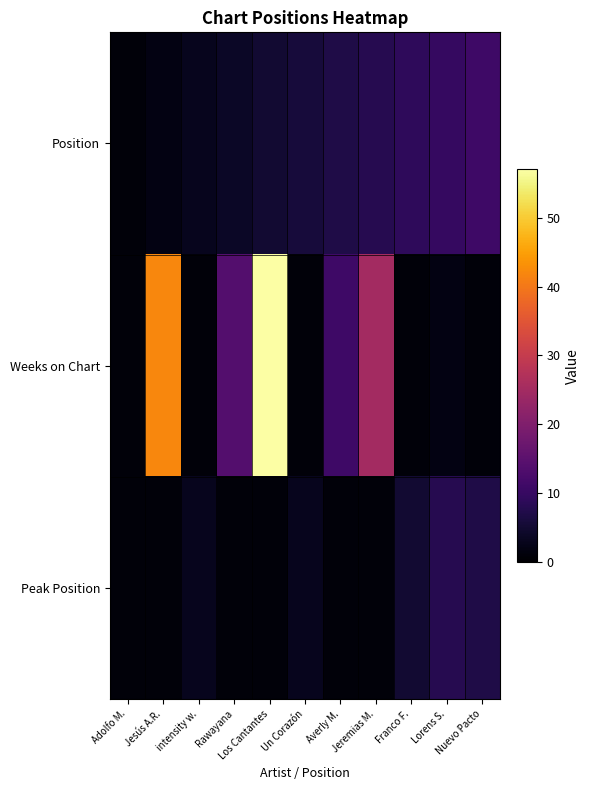

Rank the series at Averly M. from lowest to highest value.

Peak Position, Position, Weeks on Chart